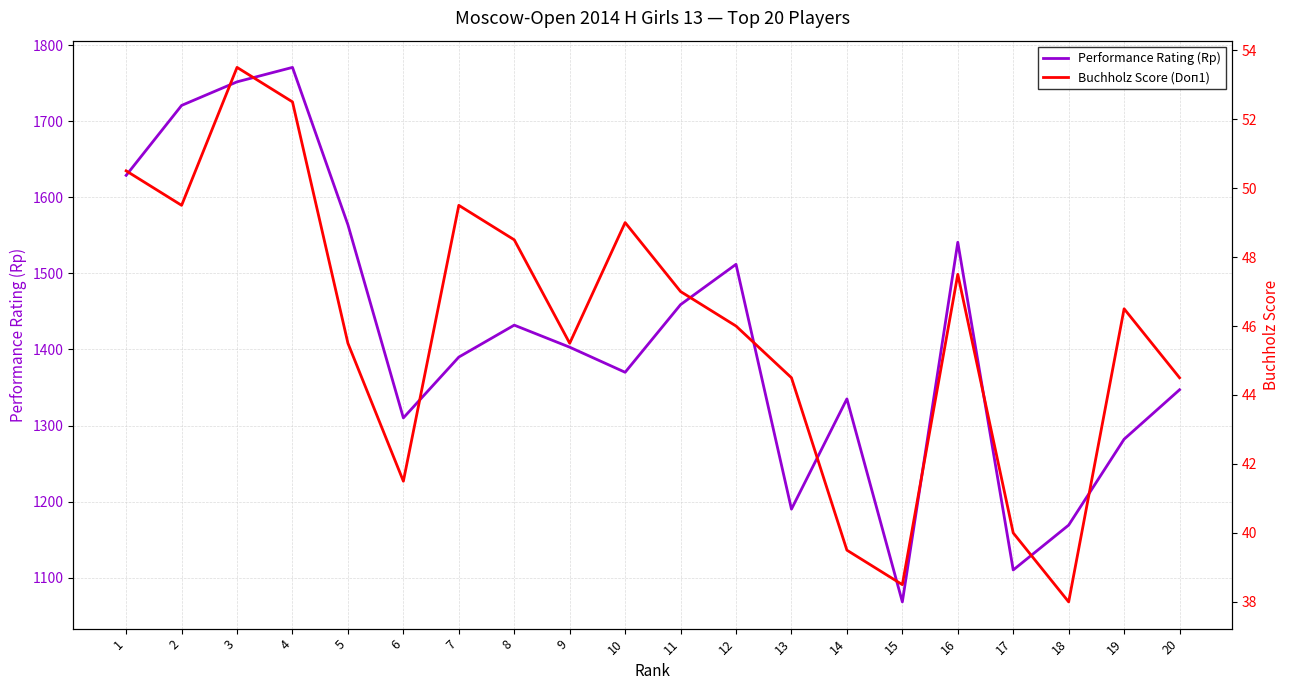

Reading left to right, transcribe all the data shown in this chart.

Performance Rating (Rp): 1=1629.0	2=1721.0	3=1752.0	4=1771.0	5=1564.0	6=1310.0	7=1390.0	8=1432.0	9=1403.0	10=1370.0	11=1459.0	12=1512.0	13=1190.0	14=1335.0	15=1068.0	16=1541.0	17=1110.0	18=1169.0	19=1282.0	20=1347.0
Buchholz Score (Doп1): 1=50.5	2=49.5	3=53.5	4=52.5	5=45.5	6=41.5	7=49.5	8=48.5	9=45.5	10=49.0	11=47.0	12=46.0	13=44.5	14=39.5	15=38.5	16=47.5	17=40.0	18=38.0	19=46.5	20=44.5